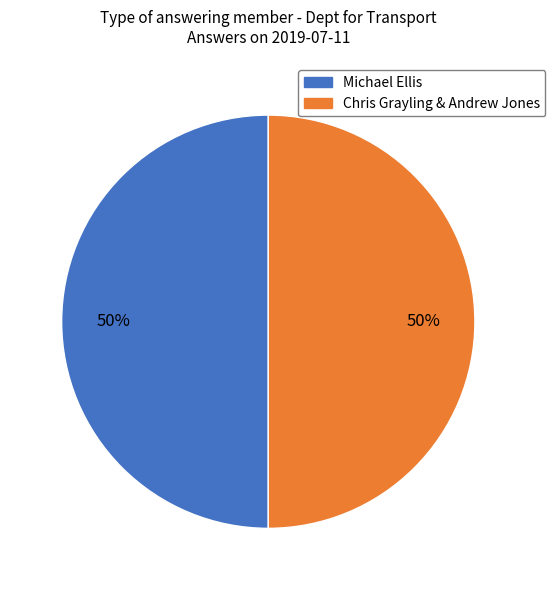

To the nearest percent, what is the average slice percentage?

50%